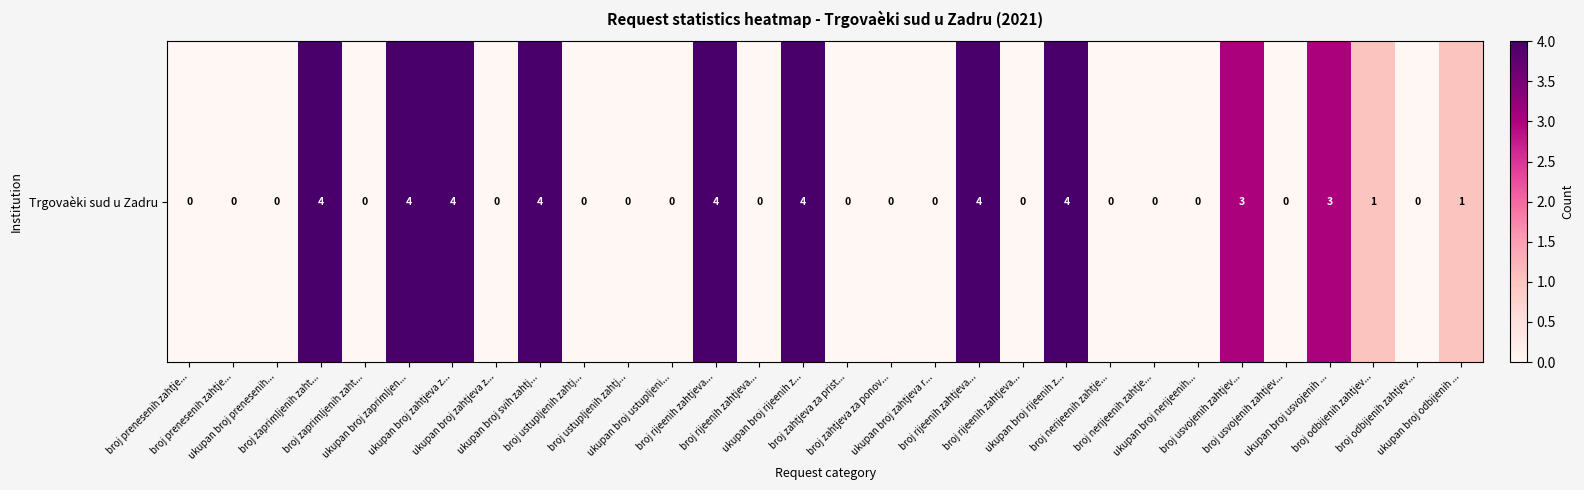

What is the difference between the maximum and minimum values?

4